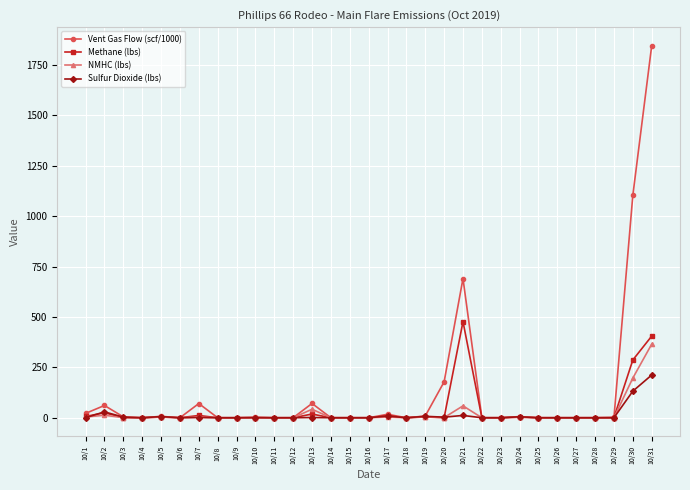

What is the highest value of the NMHC (lbs) series?

365.1